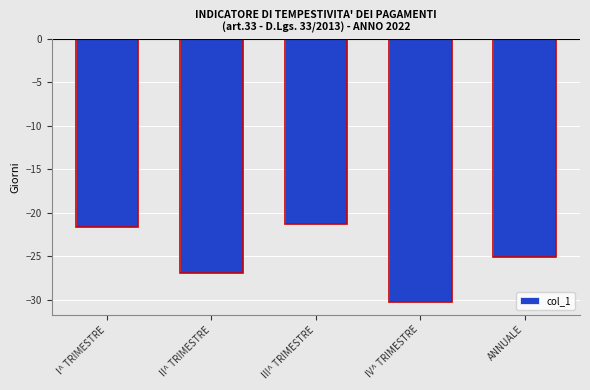

Reading left to right, extract all data points from this chart.

I^ TRIMESTRE=-21.6	II^ TRIMESTRE=-26.9	III^ TRIMESTRE=-21.3	IV^ TRIMESTRE=-30.2	ANNUALE=-25.1